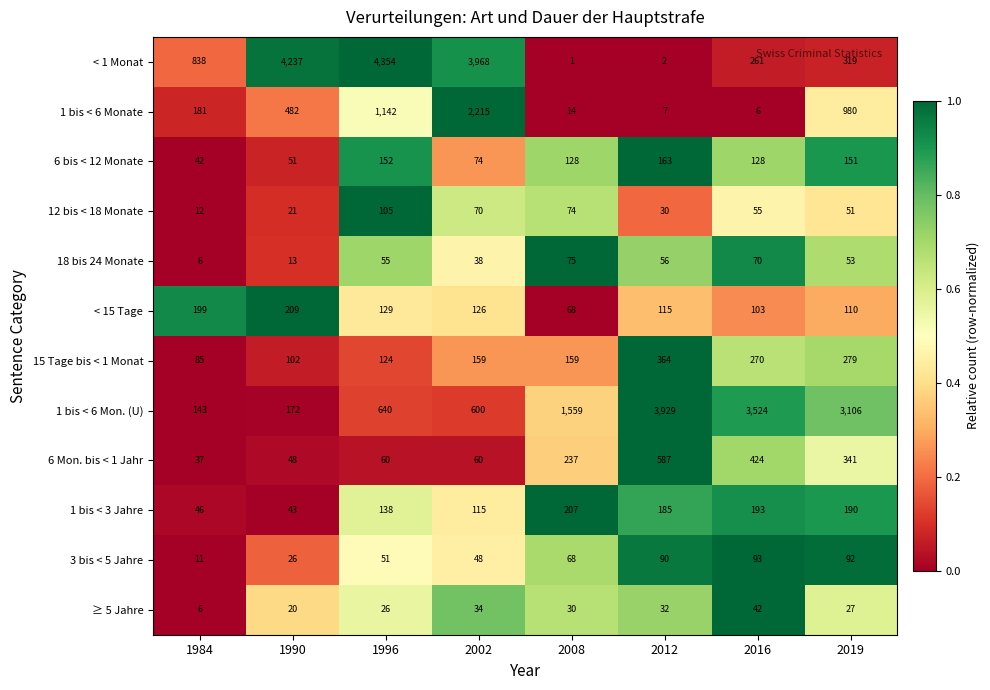

What is the total value across all series at 2019?

5699